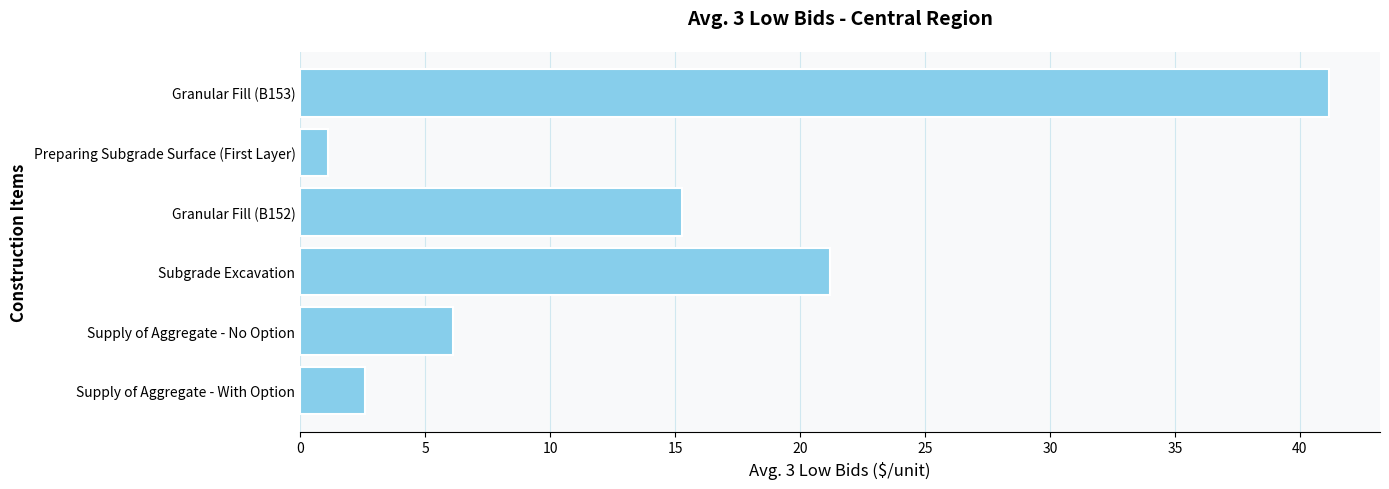

Count the number of data series in this chart.

1